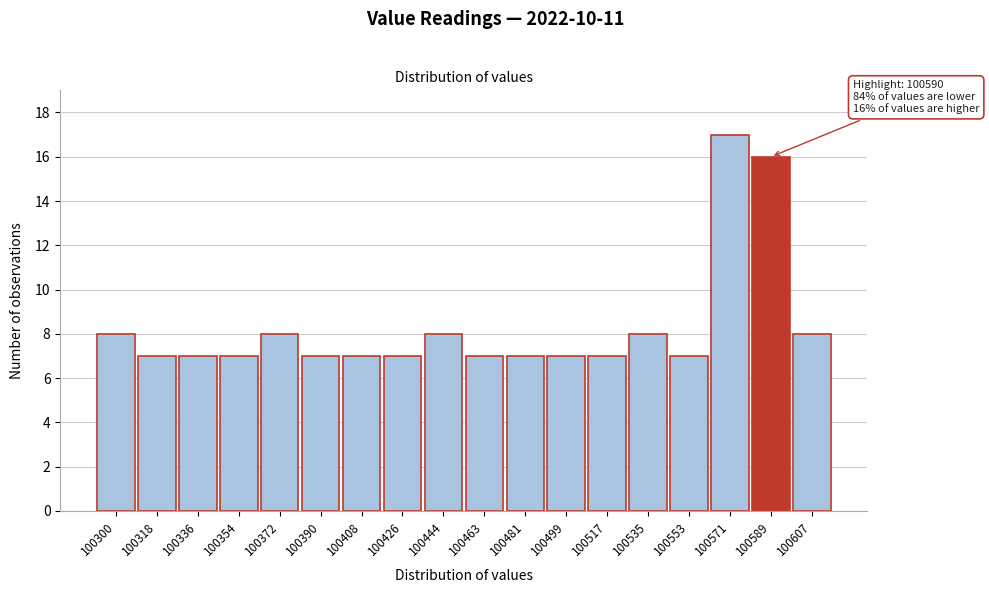

Reading left to right, list all the values displayed in this chart.

100300=8	100318=7	100336=7	100354=7	100372=8	100390=7	100408=7	100426=7	100444=8	100463=7	100481=7	100499=7	100517=7	100535=8	100553=7	100571=17	100589=16	100607=8